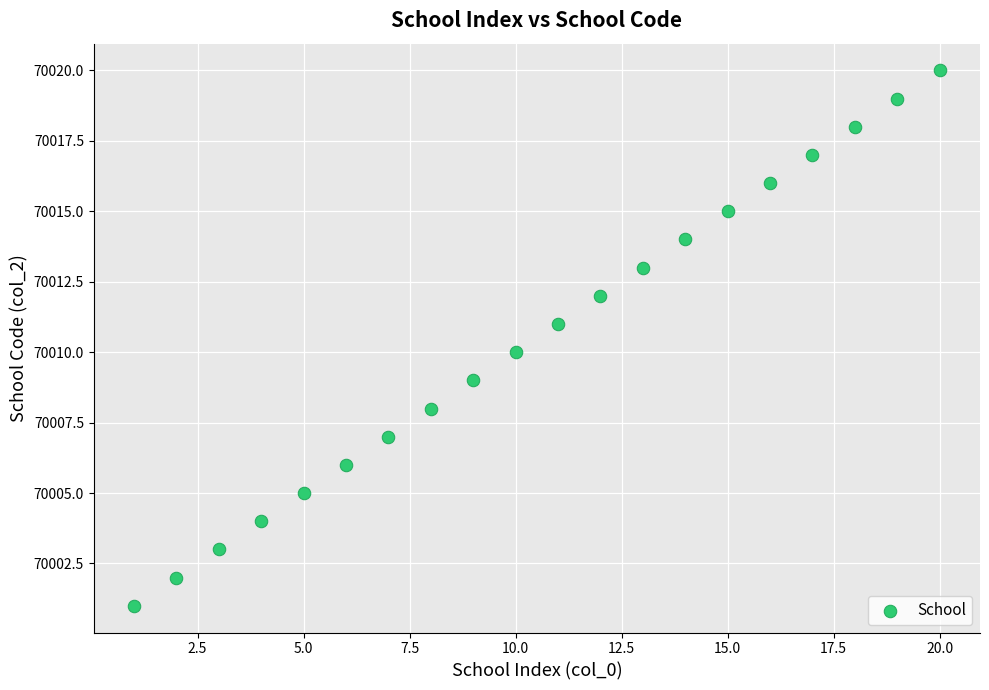

What is the range of Y values (max minus min)?

19